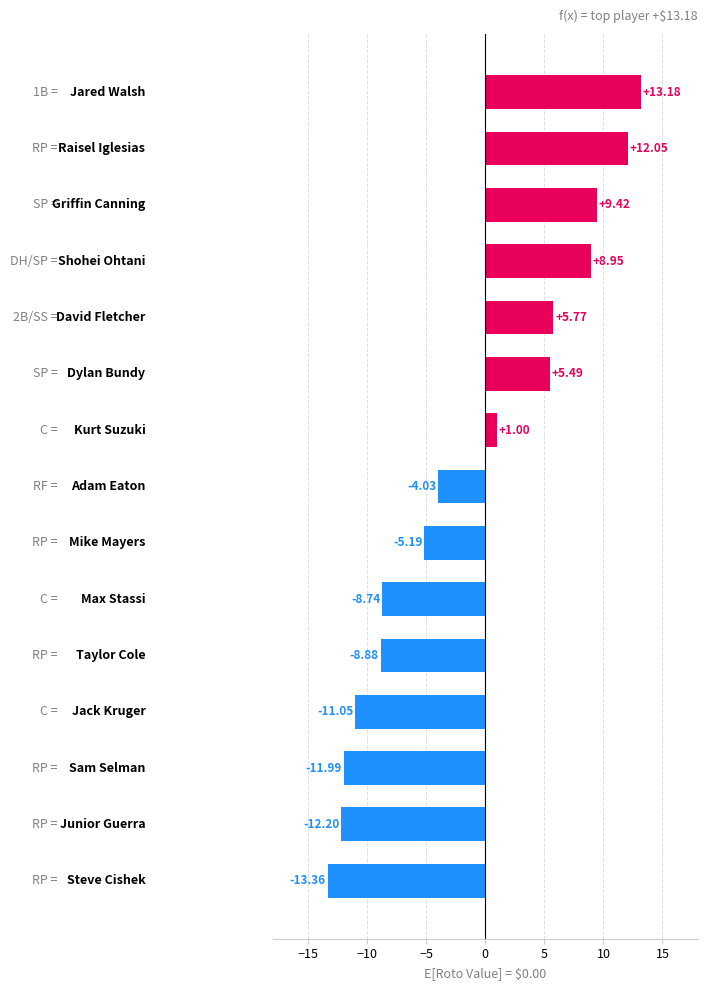

What is the difference between the maximum and minimum values?

26.5